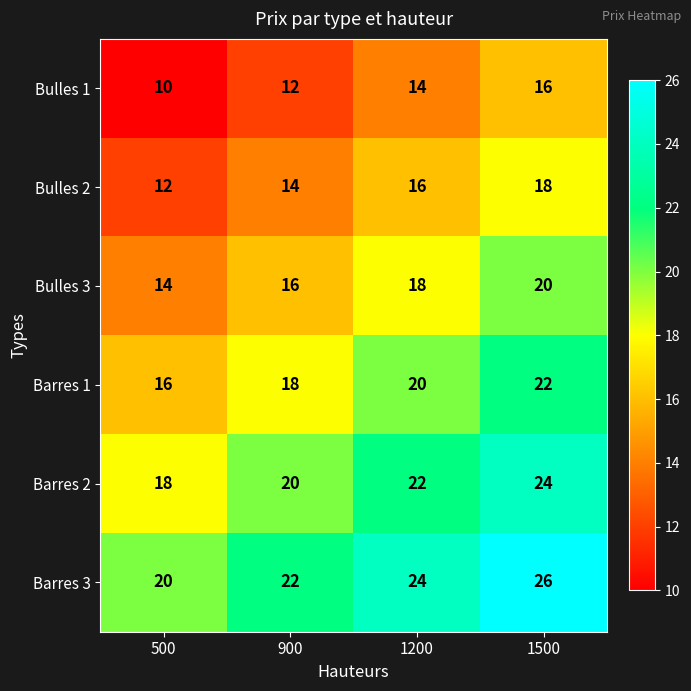

What is the difference between the maximum and minimum values in the Barres 3 series?

6